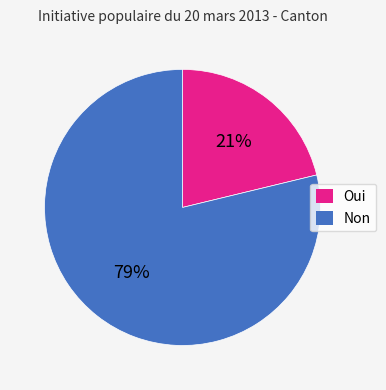

Is it true that Non is 91% of the pie?

False